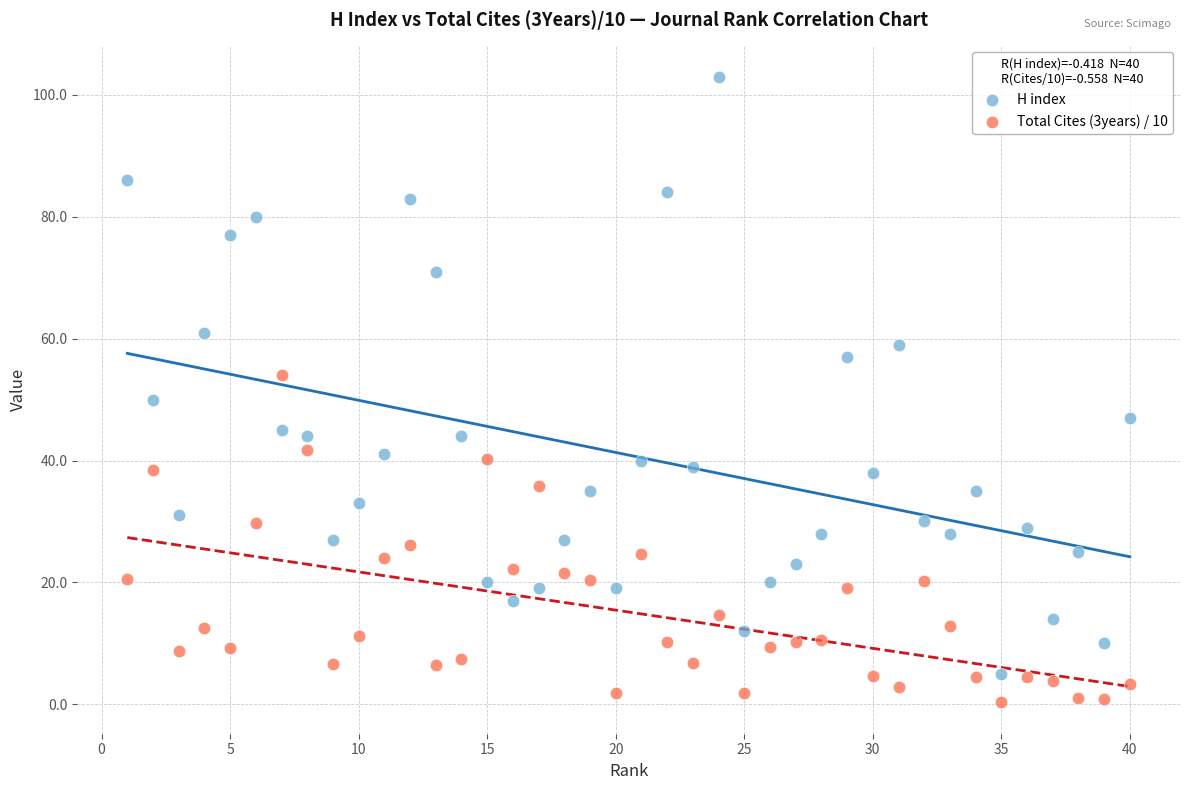

Which series reaches the minimum Y coordinate?

Total Cites (3years) / 10